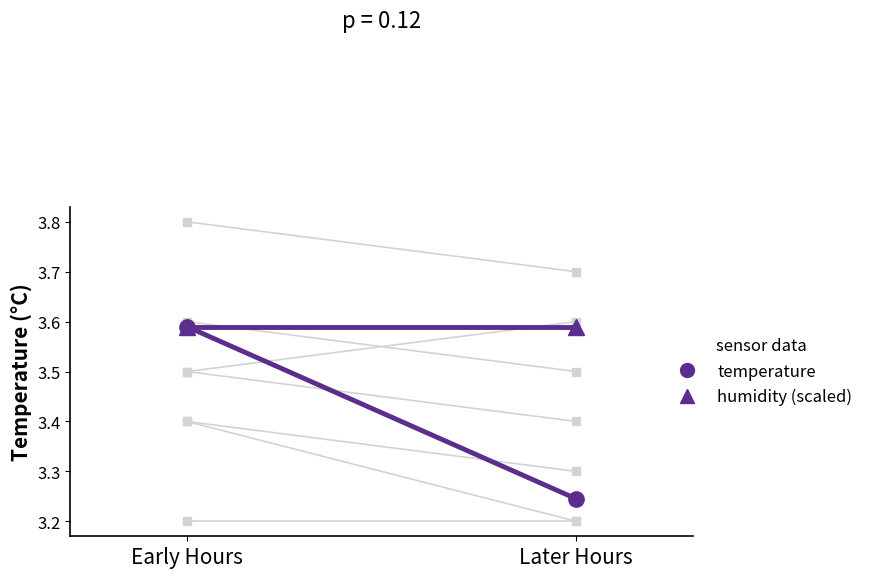

Is this an area chart (filled region under the line)?

No